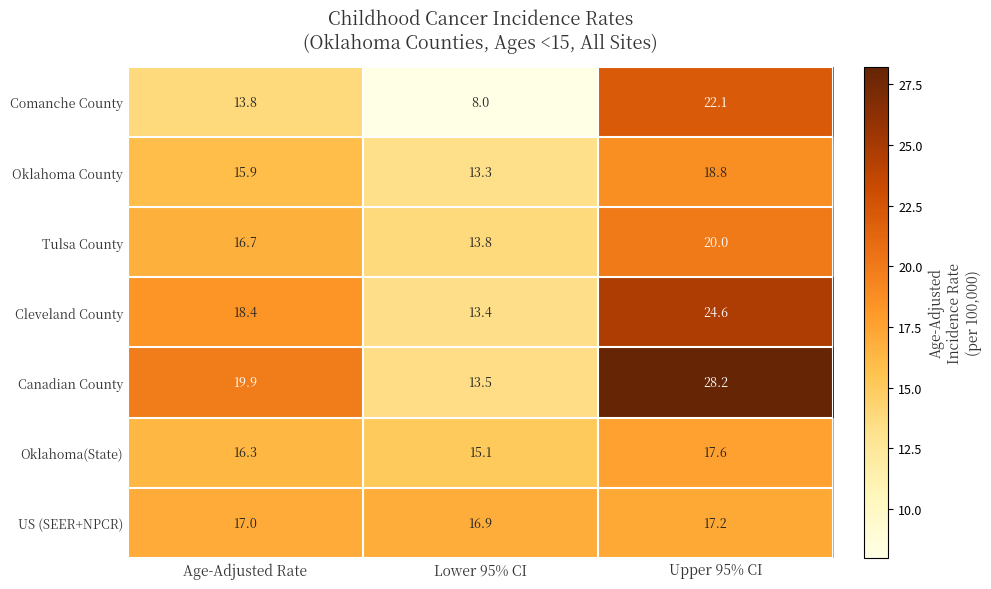

List the labels in order of Comanche County value, smallest first.

Lower 95% CI, Age-Adjusted Rate, Upper 95% CI